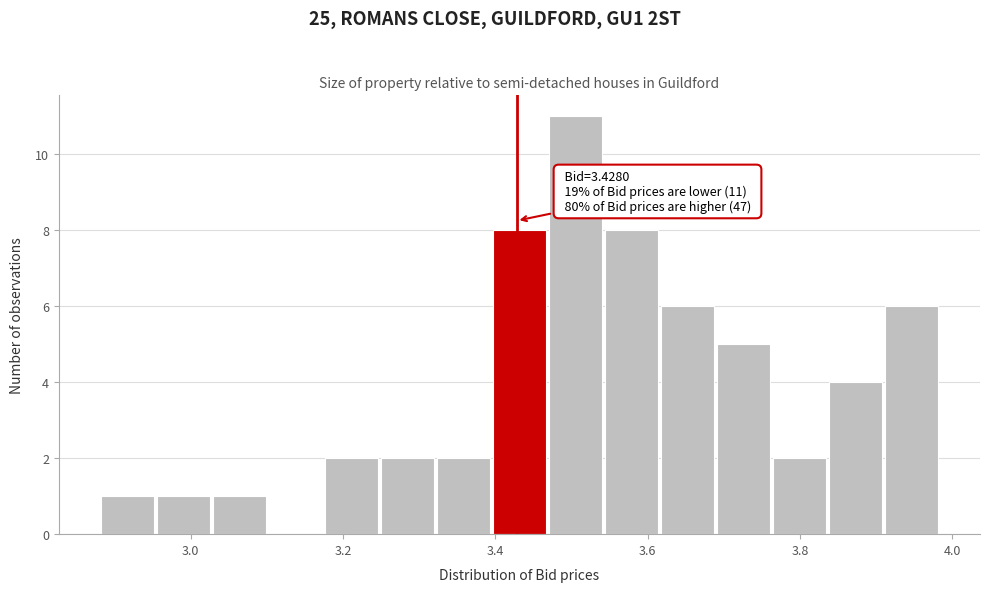

Around what value on the x-axis is the tallest bar? Give the approximate position of its centre, as read against the axis.

3.50